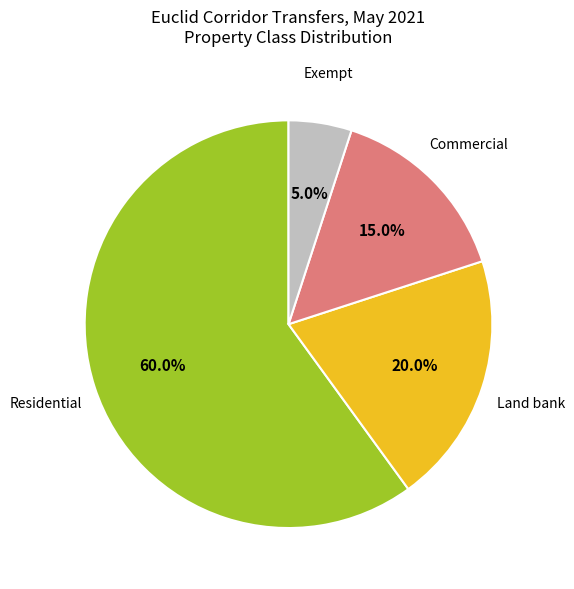

True or false: Exempt accounts for 37% of the total.

False